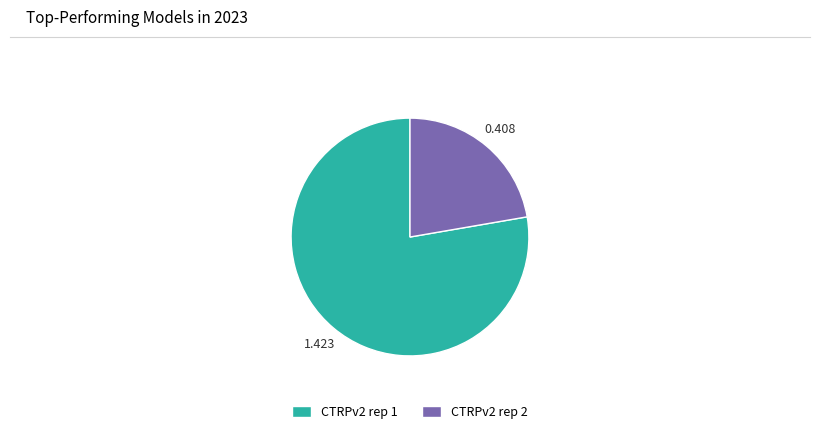

Combined, do CTRPv2 rep 1 and CTRPv2 rep 2 account for over 50%?

Yes